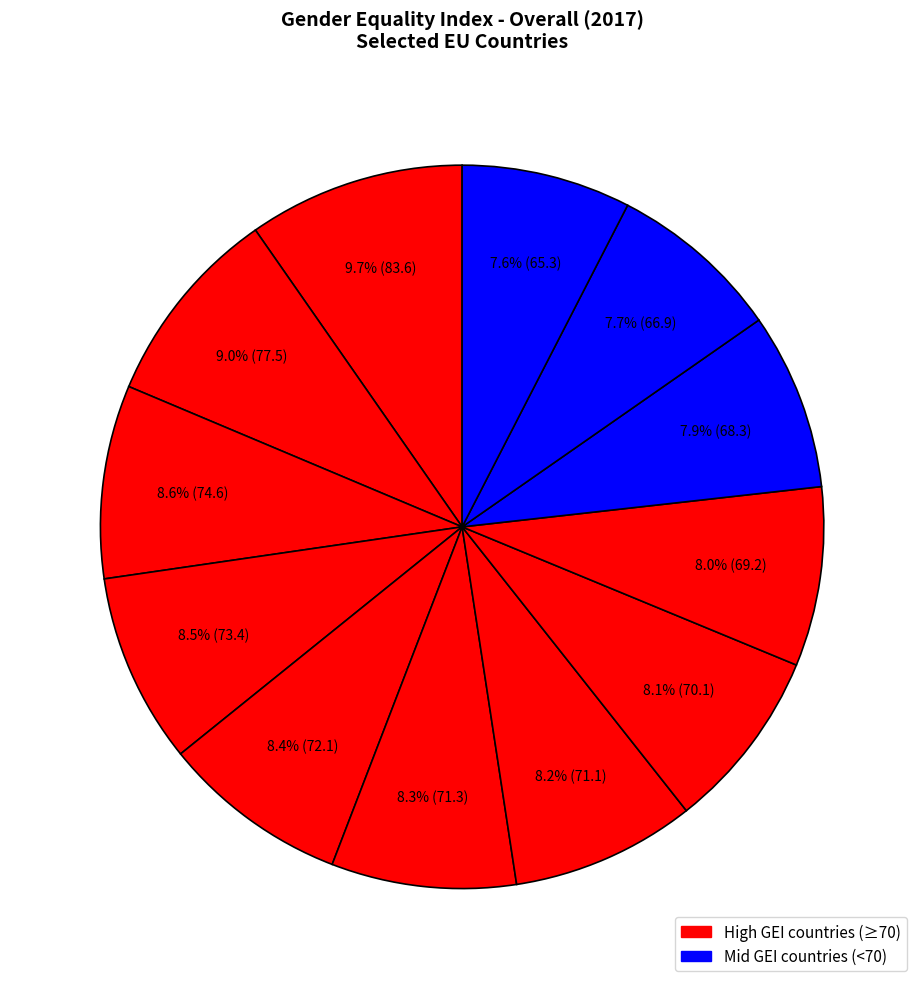

Rank the categories by value from lowest to highest.

Austria, Germany, Slovenia, Luxembourg, Spain, Belgium, Ireland, Netherlands (the), Finland, France, Denmark, Sweden